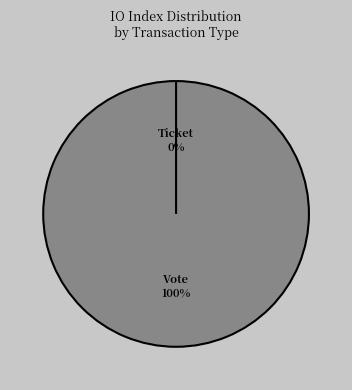

Is the sum of Ticket and Vote greater than half?

Yes